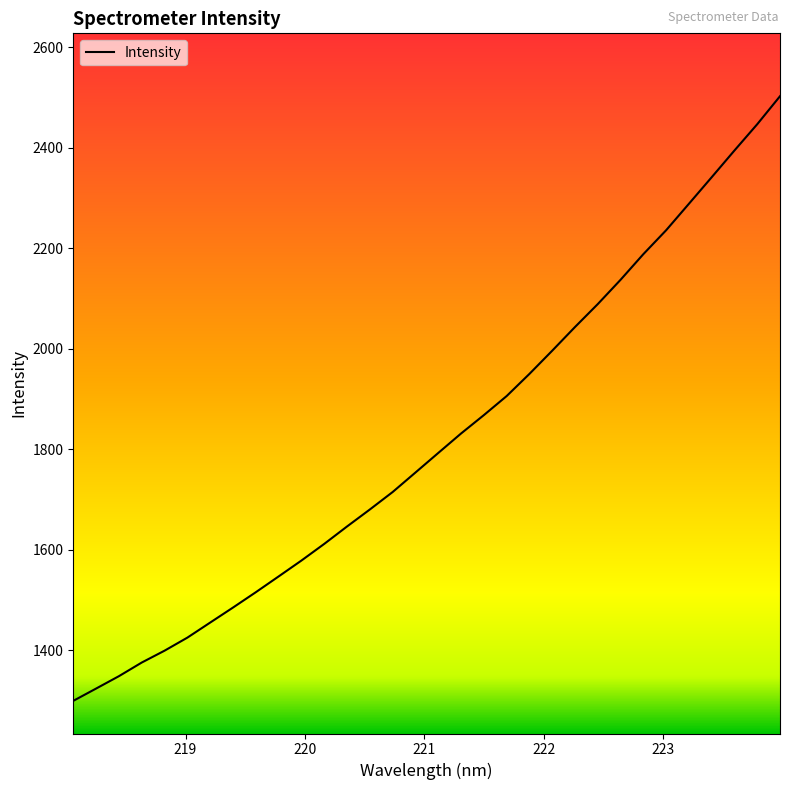

What is the difference between the maximum and second lowest values?

1178.5